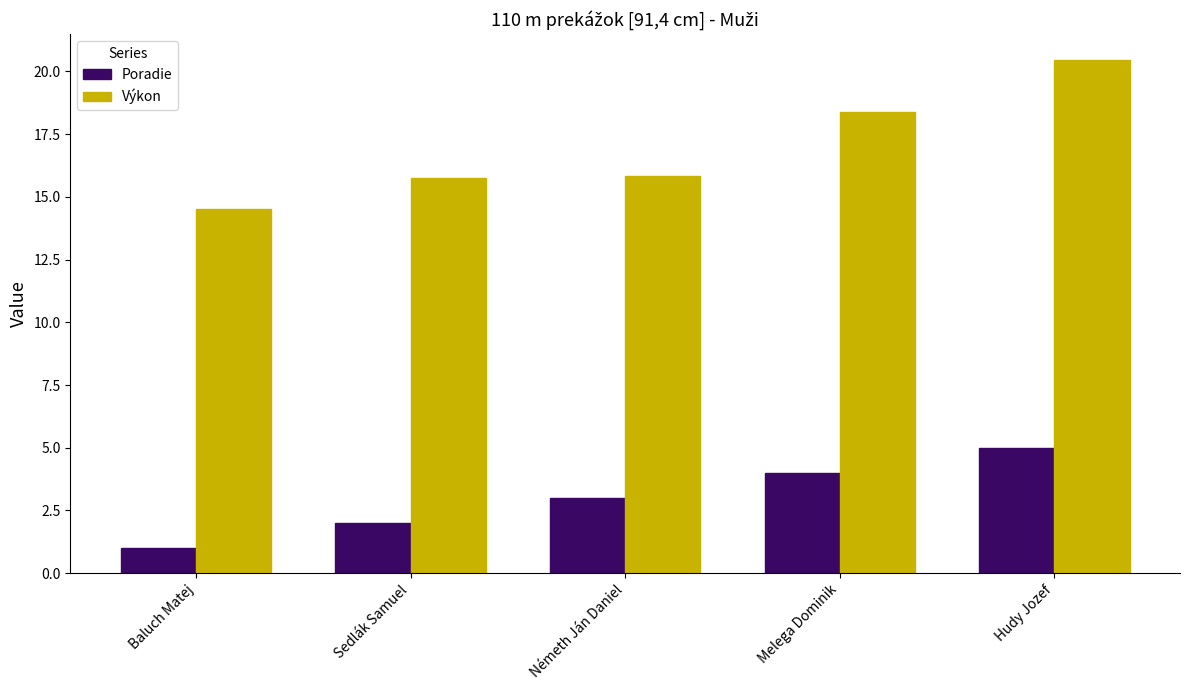

Reading right to left, transcribe all the data shown in this chart.

Poradie: 5.0	4.0	3.0	2.0	1.0
Výkon: 20.5	18.4	15.8	15.8	14.5